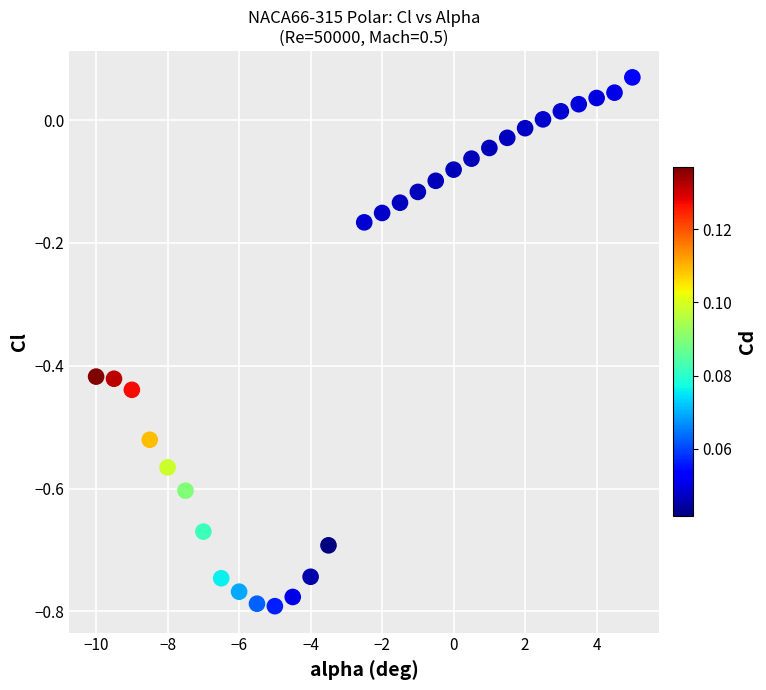

What is the range of Y values (max minus min)?

0.9